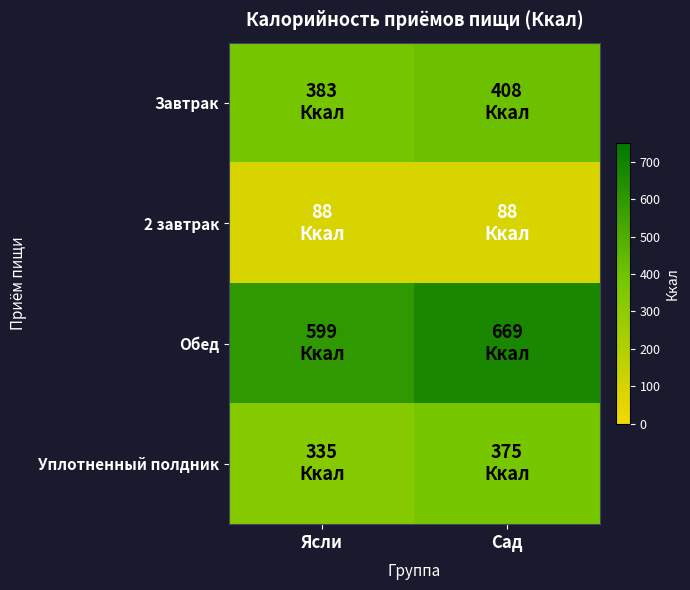

Reading left to right, extract all data points from this chart.

Завтрак: Ясли=383	Сад=408
2 завтрак: Ясли=88	Сад=88
Обед: Ясли=599	Сад=669
Уплотненный полдник: Ясли=335	Сад=375